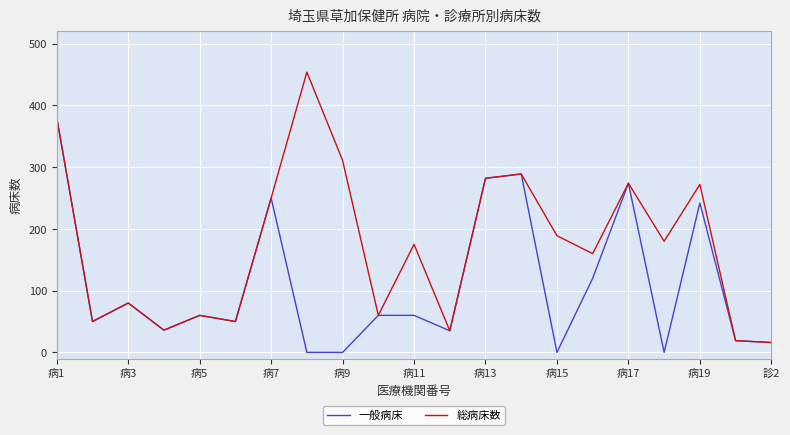

What is the maximum value shown in the chart?

454